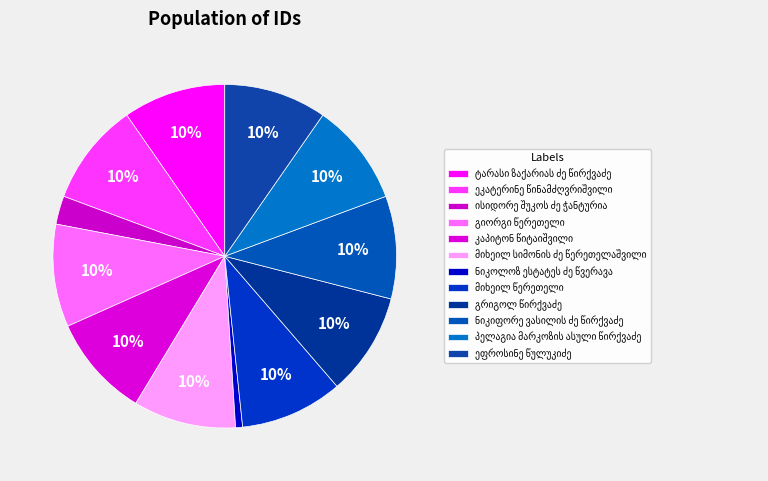

Count the number of slices in the pie.

12